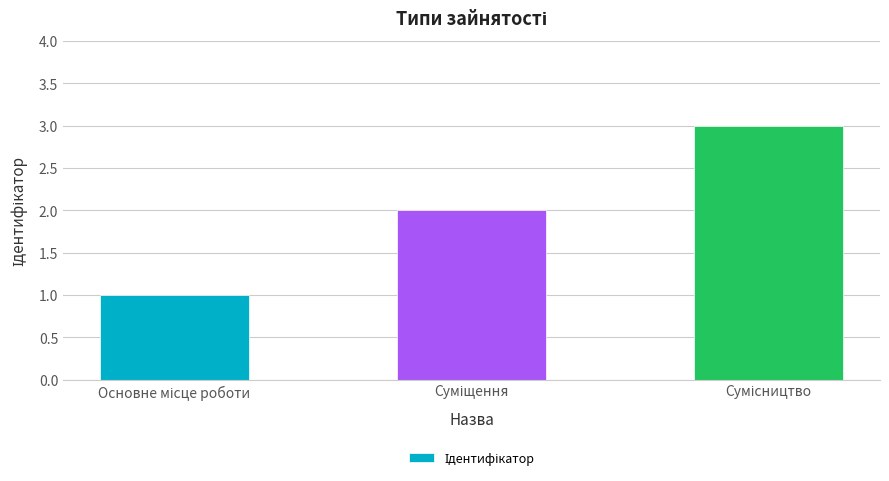

What is the difference between the maximum and minimum values?

2